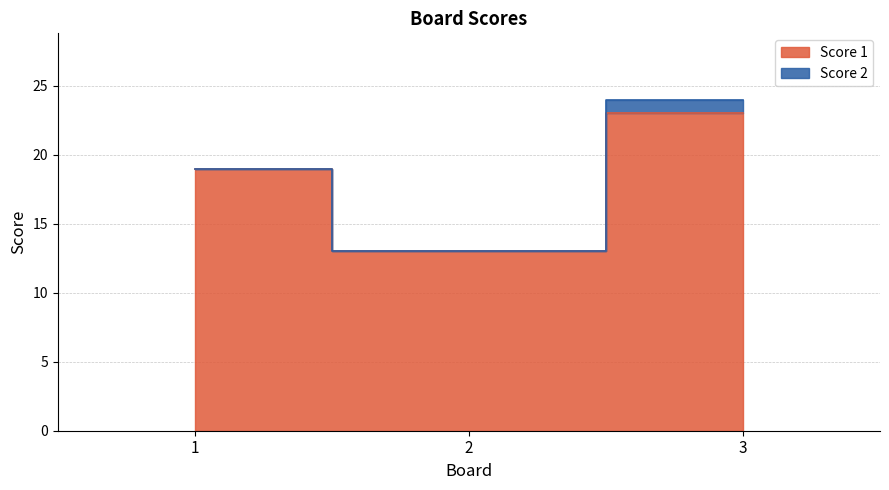

Reading left to right, what are all the values shown in this chart?

1=19	2=13	3=23